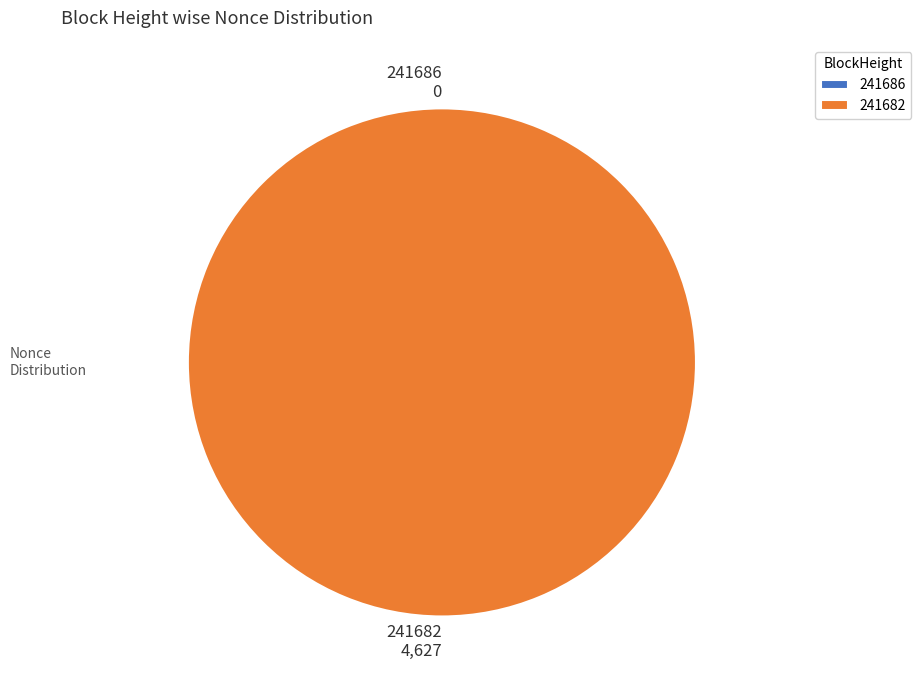

True or false: 241682 accounts for 99% of the total.

False